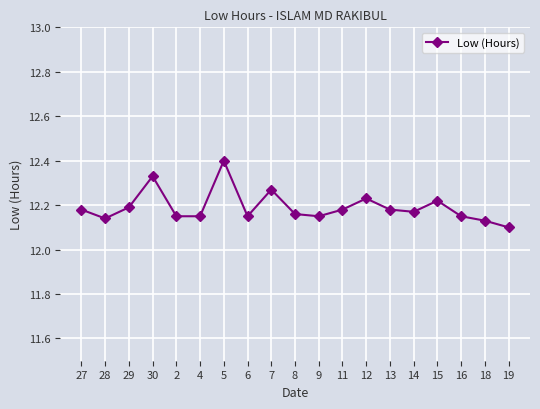

Where is the first local maximum?

30